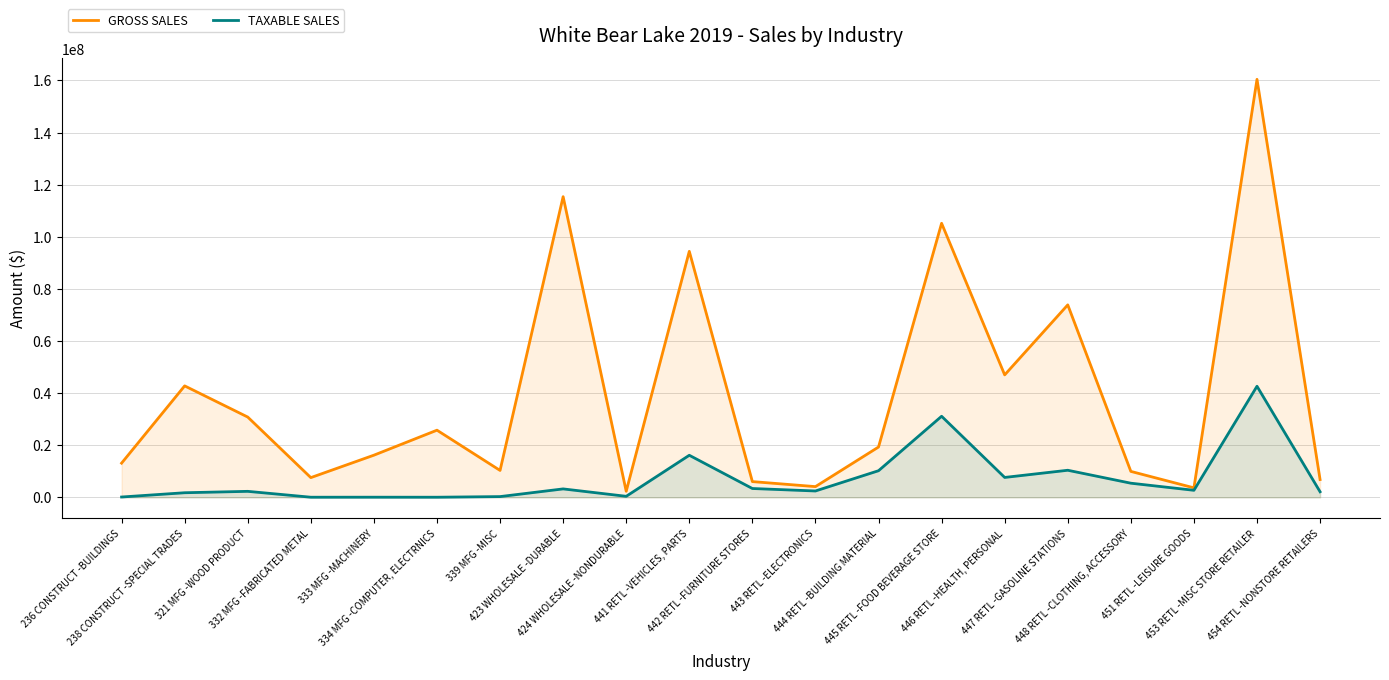

At which label does TAXABLE SALES first exceed 2722553?

423 WHOLESALE -DURABLE